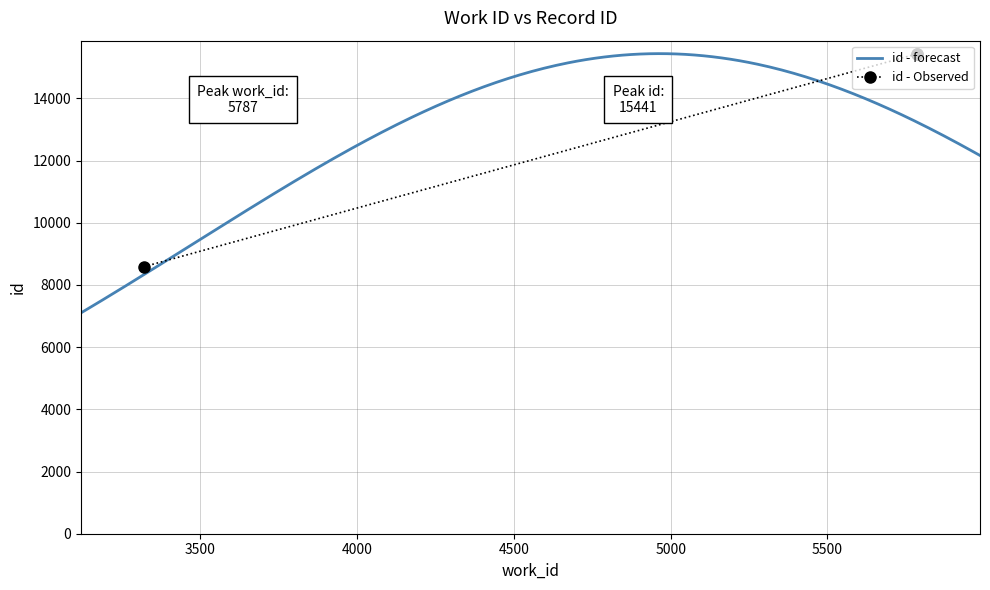

What is the smallest value displayed?

8586